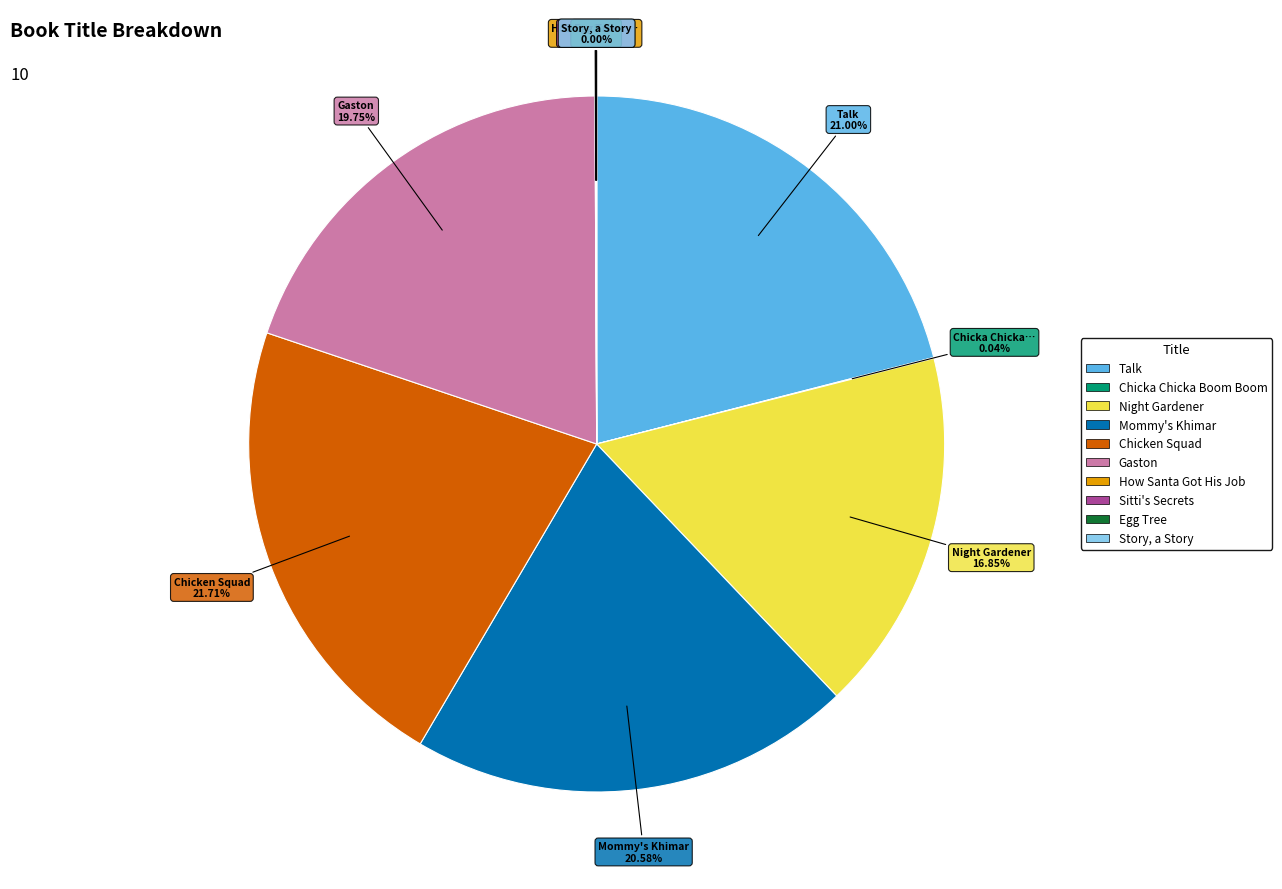

Is there any slice that represents more than half of the pie?

No